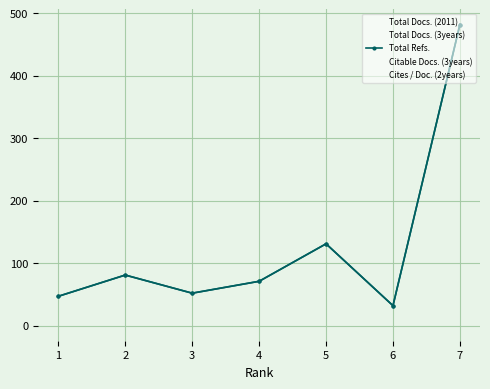

What is the difference between the maximum and second lowest values?

435